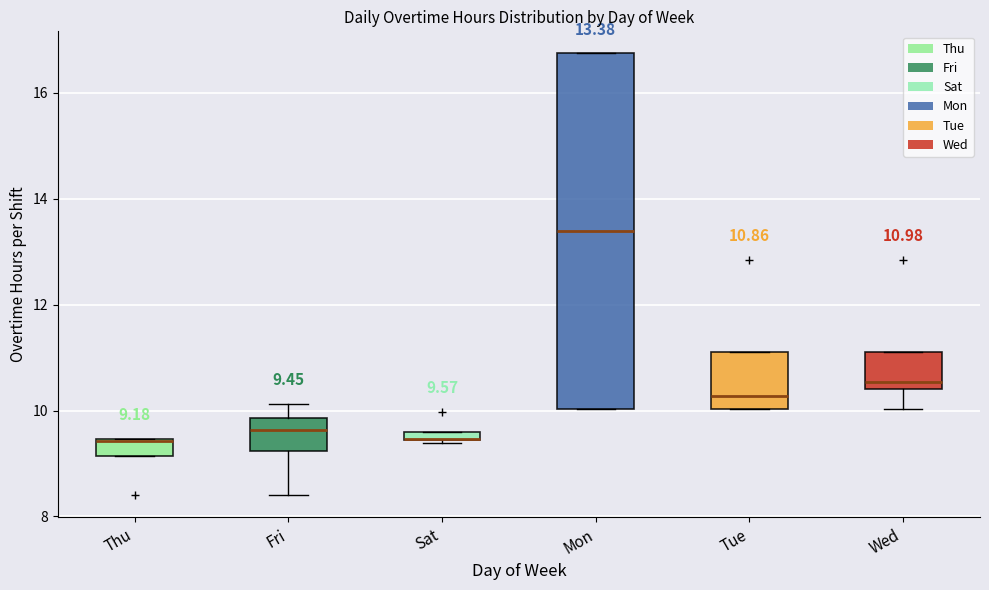

Which box is the tallest, from its lower edge to its upper edge?

Mon